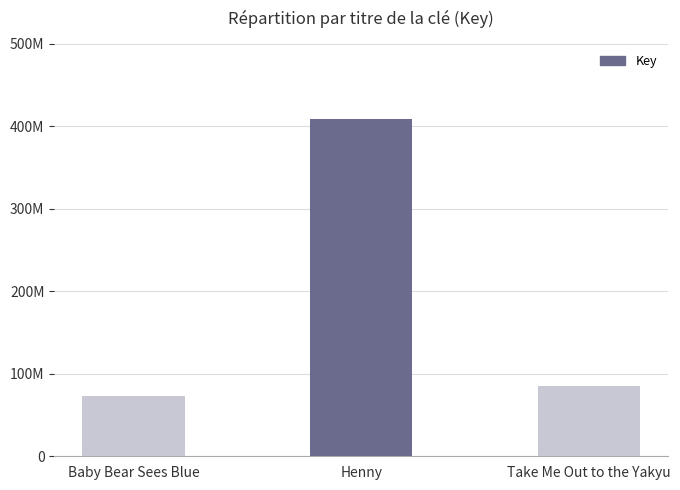

Where does the data first go above 84995459?

Henny